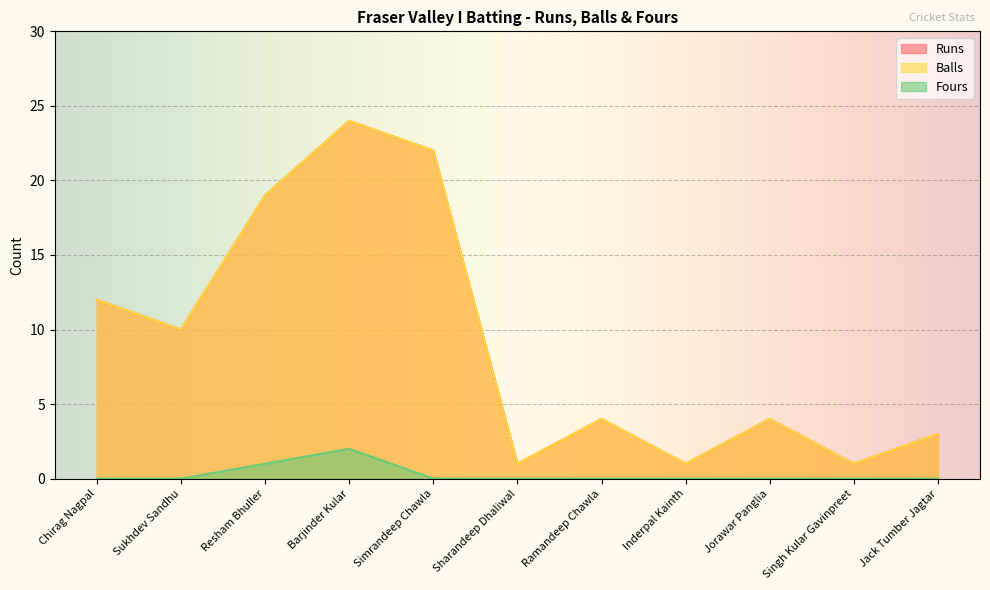

Reading left to right, transcribe all the data shown in this chart.

Runs: Chirag Nagpal=12	Sukhdev Sandhu=10	Resham Bhuller=19	Barjinder Kular=24	Simrandeep Chawla=22	Sharandeep Dhaliwal=1	Ramandeep Chawla=4	Inderpal Kainth=1	Jorawar Panglia=4	Singh Kular Gavinpreet=1	Jack Tumber Jagtar=3
Balls: Chirag Nagpal=12	Sukhdev Sandhu=10	Resham Bhuller=19	Barjinder Kular=24	Simrandeep Chawla=22	Sharandeep Dhaliwal=1	Ramandeep Chawla=4	Inderpal Kainth=1	Jorawar Panglia=4	Singh Kular Gavinpreet=1	Jack Tumber Jagtar=3
Fours: Chirag Nagpal=0	Sukhdev Sandhu=0	Resham Bhuller=1	Barjinder Kular=2	Simrandeep Chawla=0	Sharandeep Dhaliwal=0	Ramandeep Chawla=0	Inderpal Kainth=0	Jorawar Panglia=0	Singh Kular Gavinpreet=0	Jack Tumber Jagtar=0